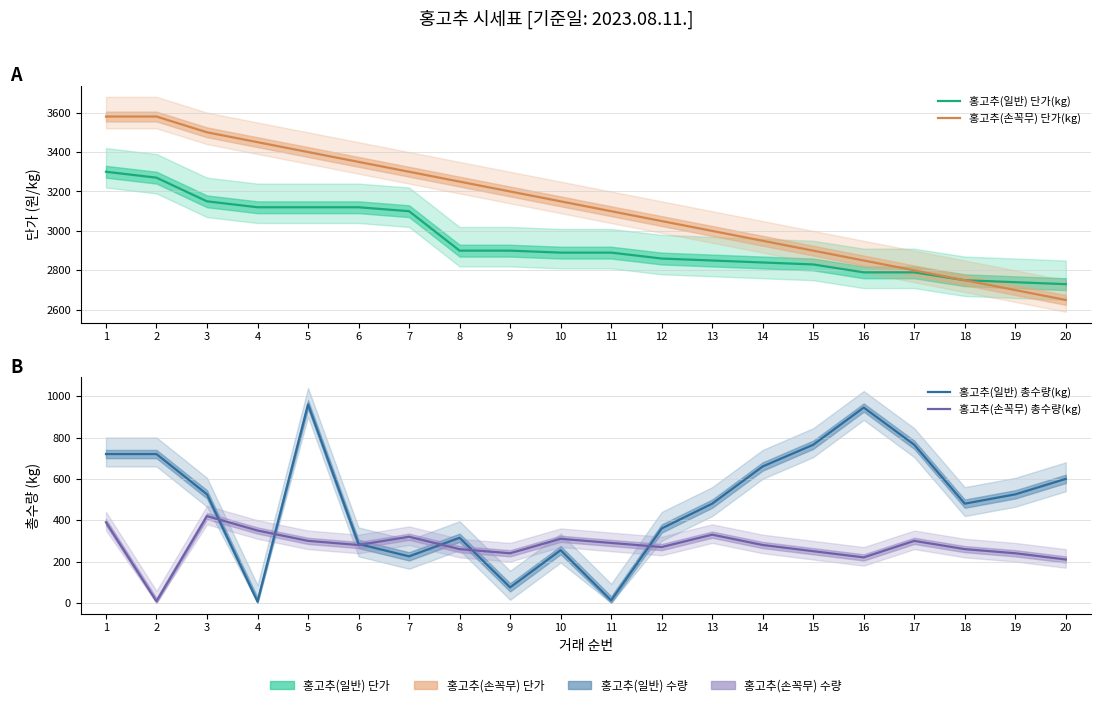

The 홍고추(손꼭무) 총수량(kg) series shows 366 at 12. True or false?

False